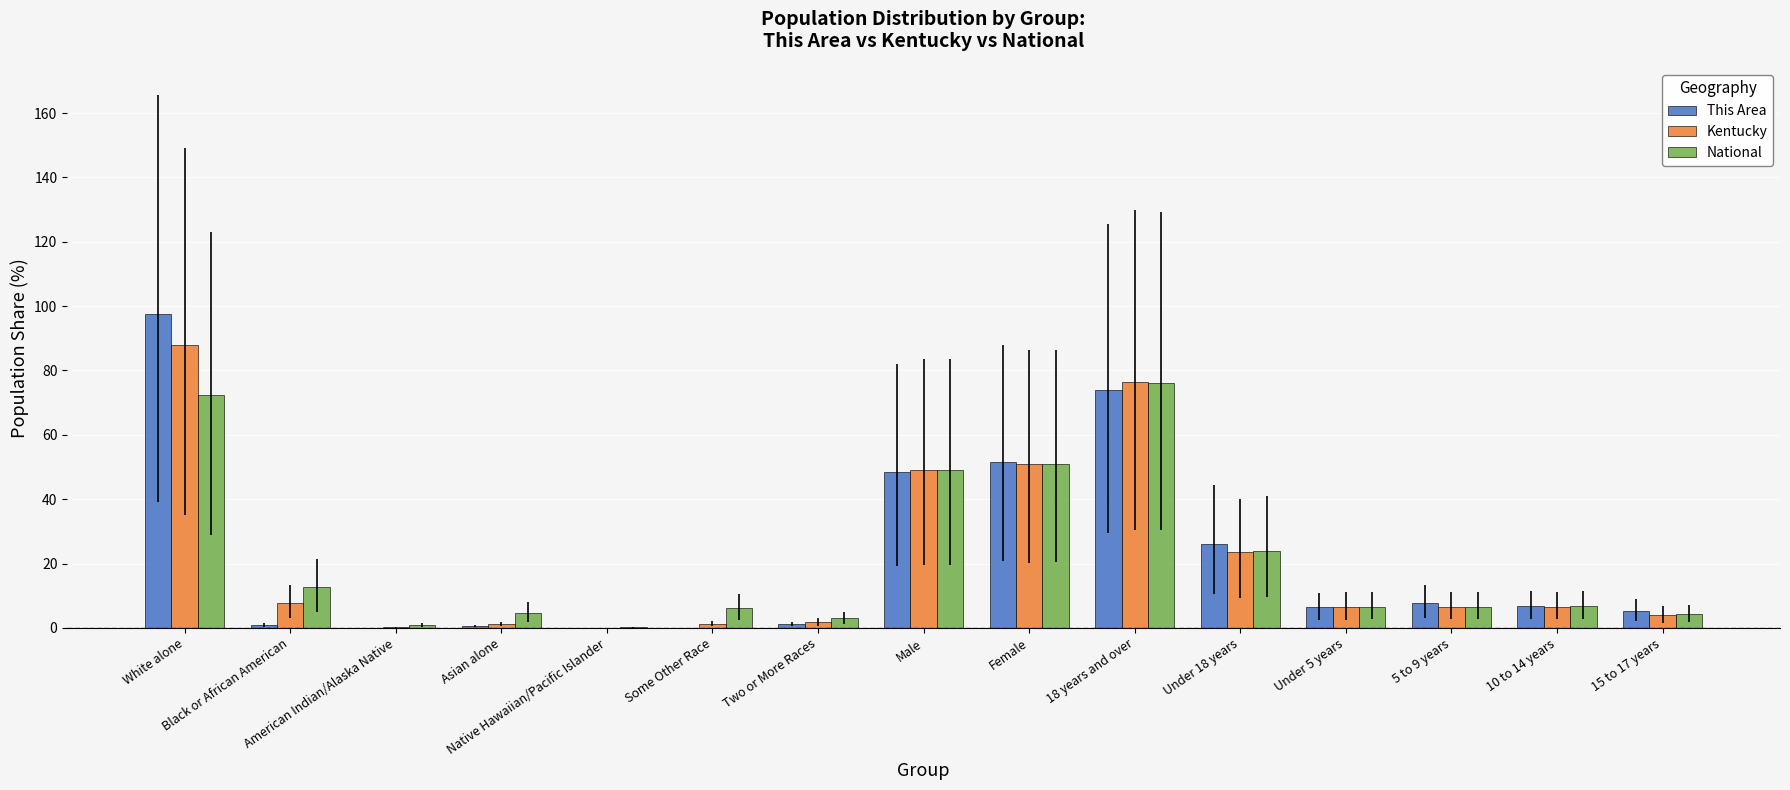

What is the sum of all National values?

324.0